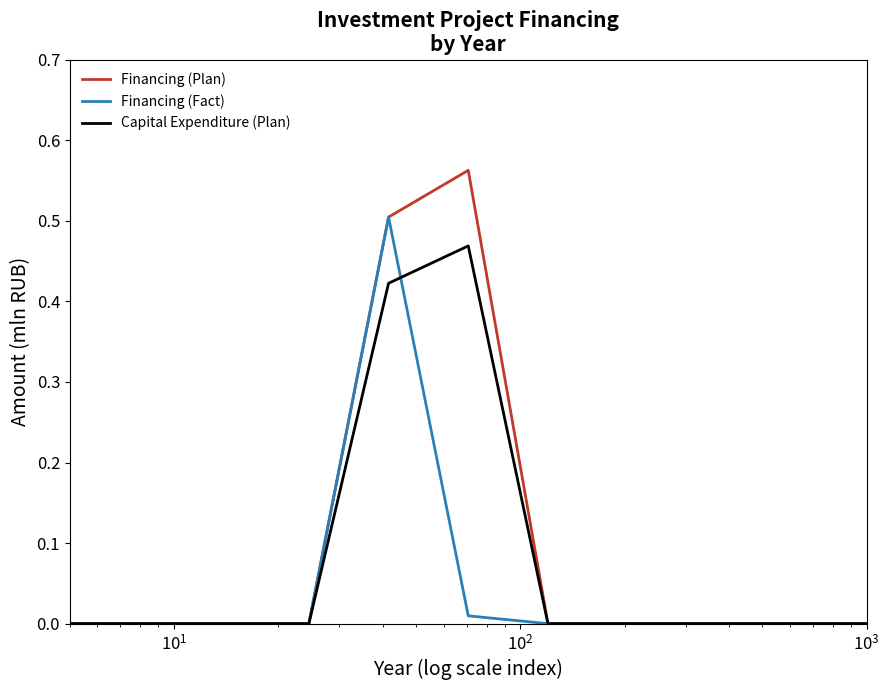

Which series has the largest range (max minus min)?

Financing (Plan)